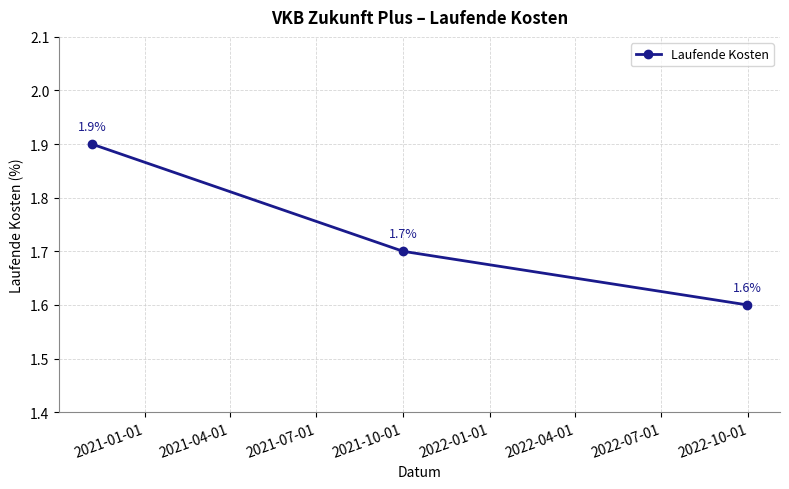

What is the difference between the maximum and minimum values?

0.3